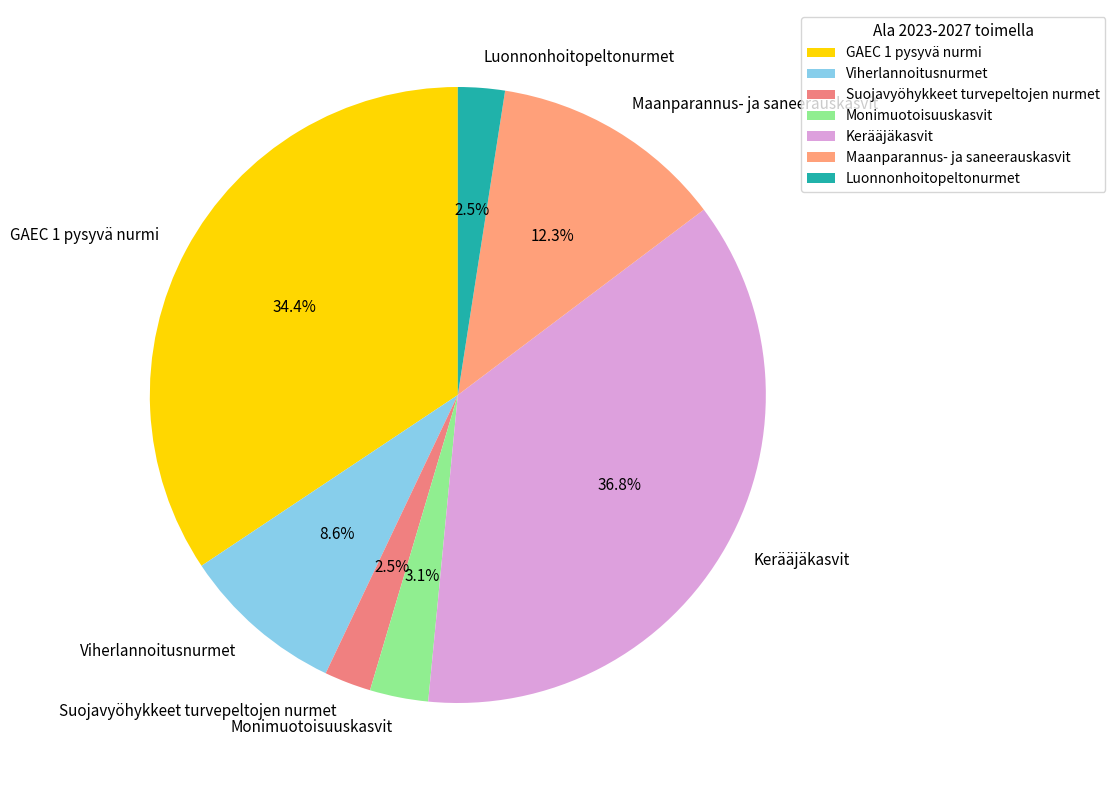

To the nearest percent, what is the difference between the GAEC 1 pysyvä nurmi and Kerääjäkasvit slice percentages?

2%